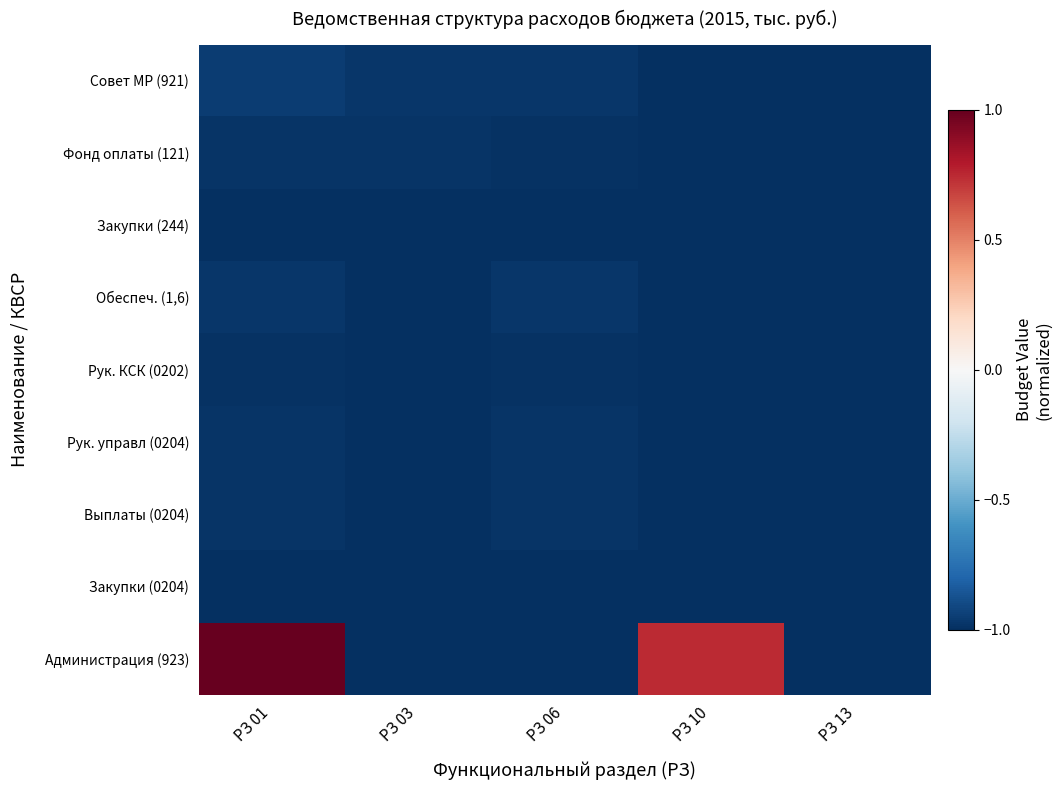

Rank the series by their maximum value, from lowest to highest.

Закупки (0204), Закупки (244), Рук. КСК (0202), Выплаты (0204), Рук. управл (0204), Фонд оплаты (121), Обеспеч. (1,6), Совет МР (921), Администрация (923)